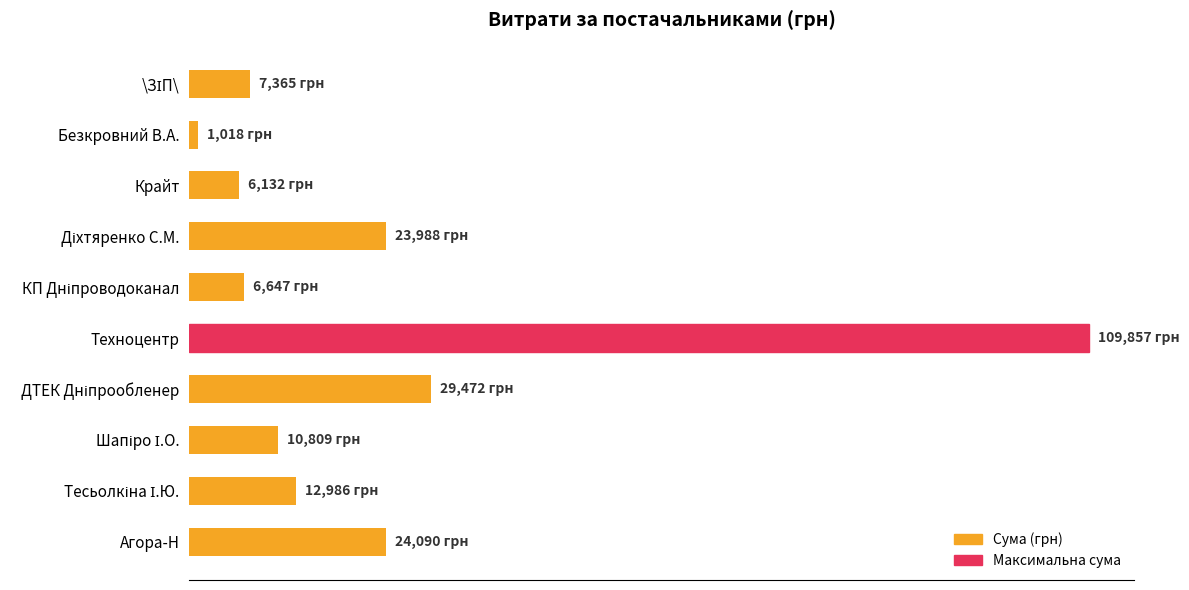

How many distinct data groups are displayed?

1